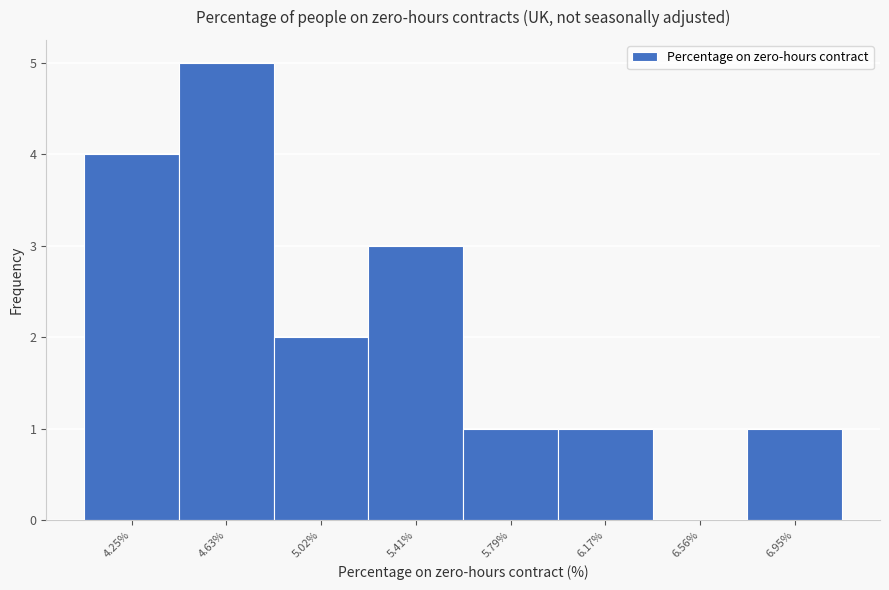

Between 5.41% and 6.56%, which is larger?

5.41%